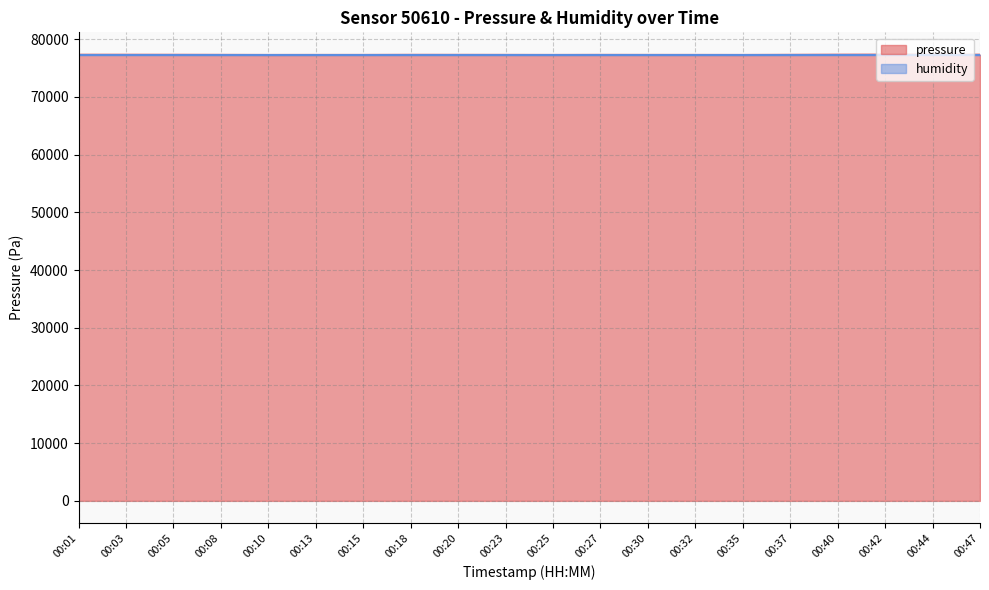

Does the chart have visible grid lines?

Yes